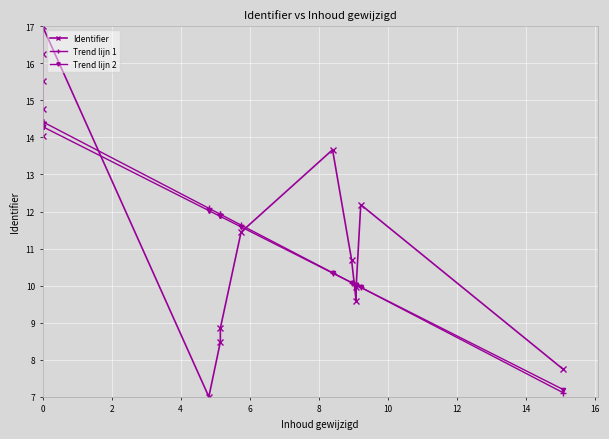

Reading left to right, extract all data points from this chart.

Identifier: 14.0	14.8	15.5	16.3	17.0	7.0	8.5	8.9	11.4	13.7	10.7	9.6	10.0	12.2	7.7
Trend lijn 1: 14.4	14.4	14.4	14.4	14.4	12.1	11.9	11.9	11.6	10.3	10.1	10.0	10.0	10.0	7.1
Trend lijn 2: 14.3	14.3	14.3	14.3	14.3	12.0	11.9	11.9	11.6	10.3	10.1	10.0	10.0	10.0	7.2